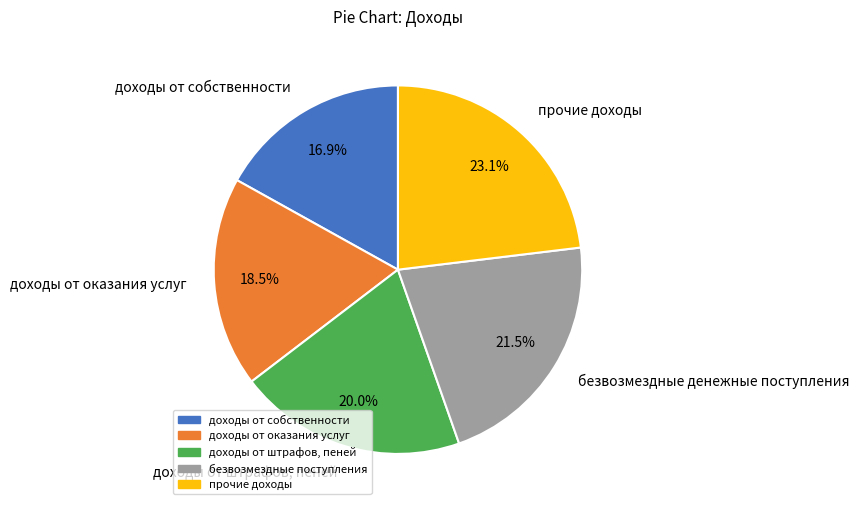

Is the sum of доходы от собственности and безвозмездные денежные поступления greater than half?

No